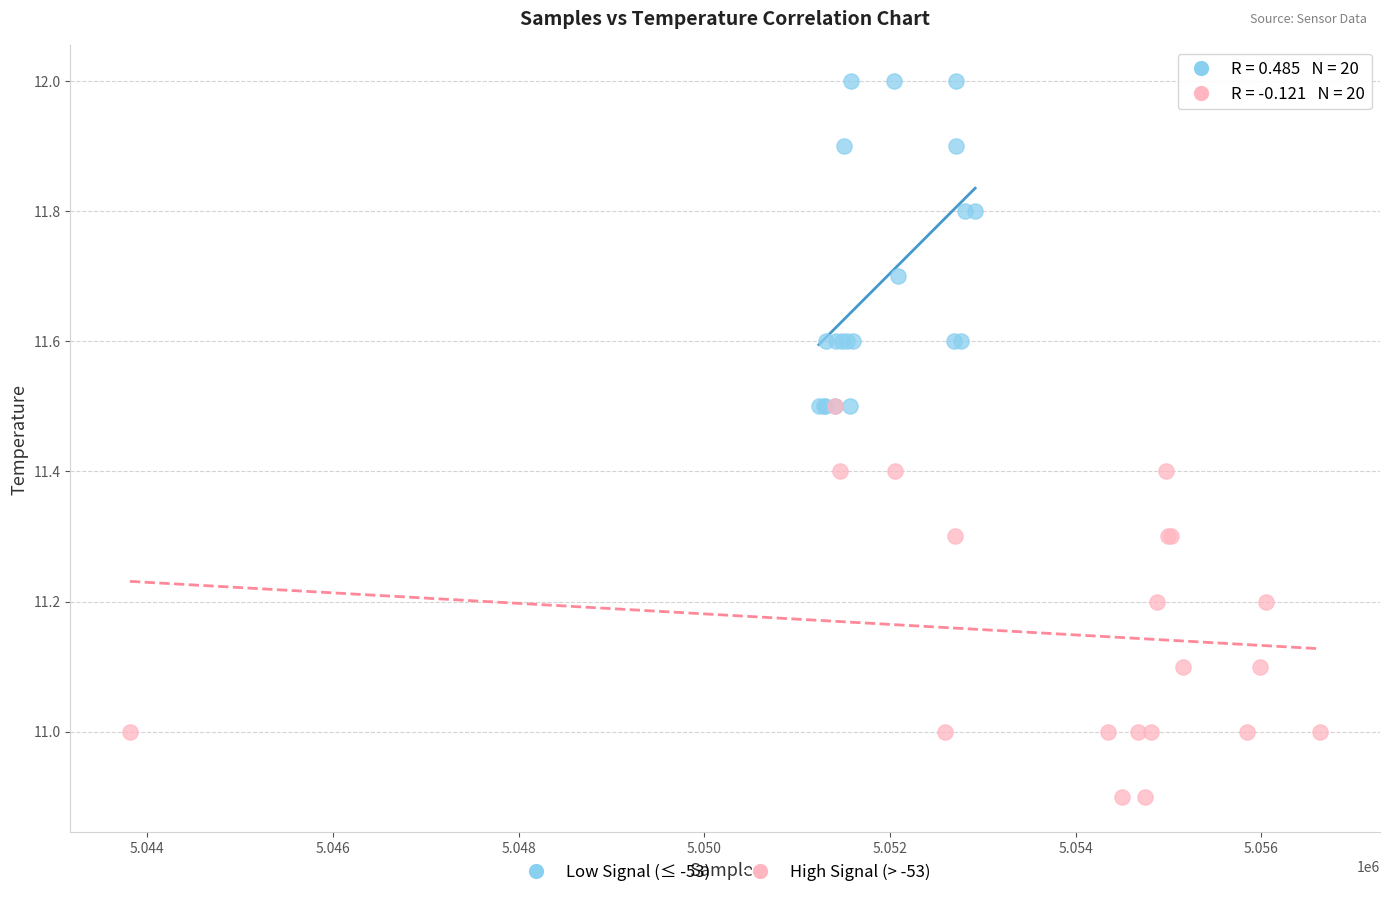

What are all the series names shown in the legend?

Low Signal (≤ -53), High Signal (> -53)